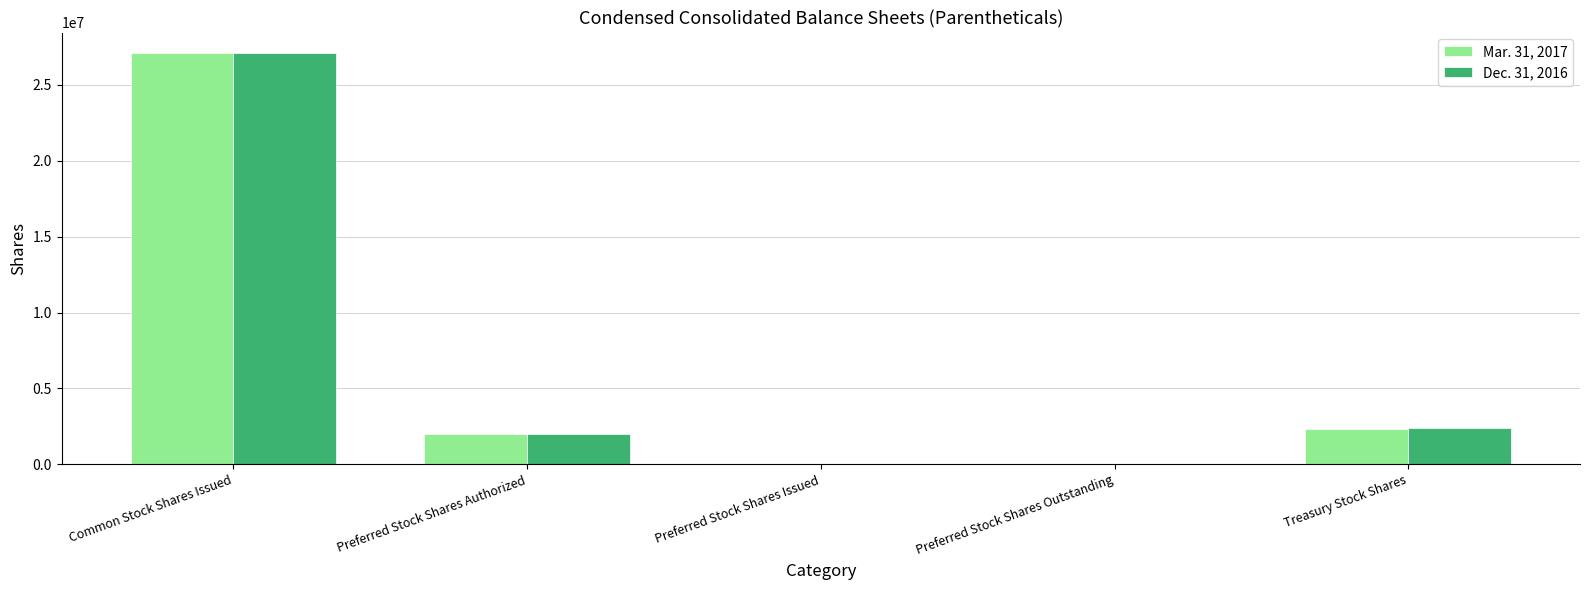

At which category is the sum across all series the highest?

Common Stock Shares Issued